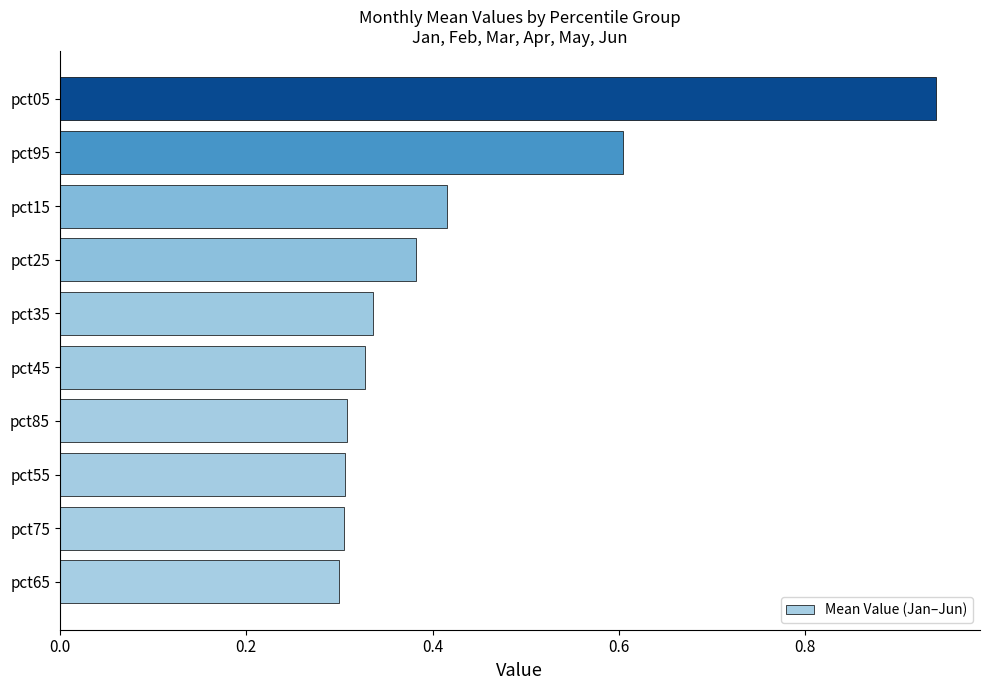

What is the change in value from pct15 to pct95?

+0.2